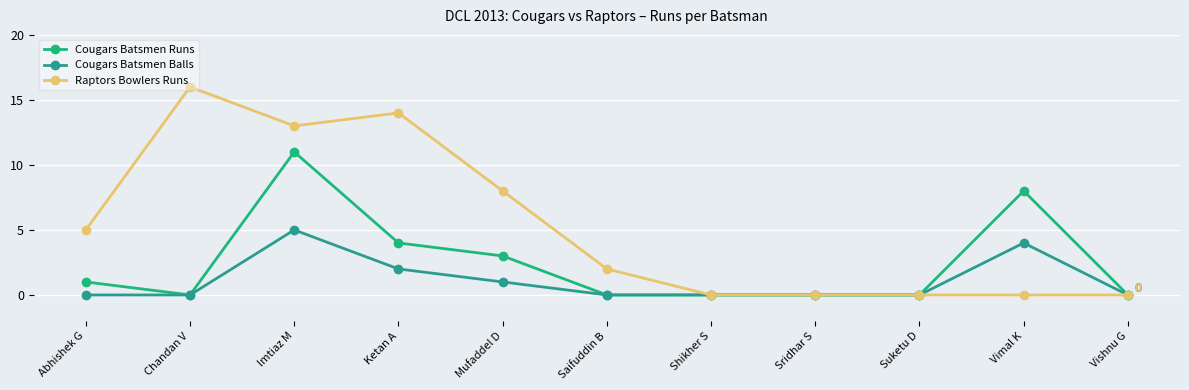

Reading right to left, what are all the values shown in this chart?

Cougars Batsmen Runs: Vishnu G=0	Vimal K=8	Suketu D=0	Sridhar S=0	Shikher S=0	Saifuddin B=0	Mufaddel D=3	Ketan A=4	Imtiaz M=11	Chandan V=0	Abhishek G=1
Cougars Batsmen Balls: Vishnu G=0	Vimal K=4	Suketu D=0	Sridhar S=0	Shikher S=0	Saifuddin B=0	Mufaddel D=1	Ketan A=2	Imtiaz M=5	Chandan V=0	Abhishek G=0
Raptors Bowlers Runs: Vishnu G=0	Vimal K=0	Suketu D=0	Sridhar S=0	Shikher S=0	Saifuddin B=2	Mufaddel D=8	Ketan A=14	Imtiaz M=13	Chandan V=16	Abhishek G=5